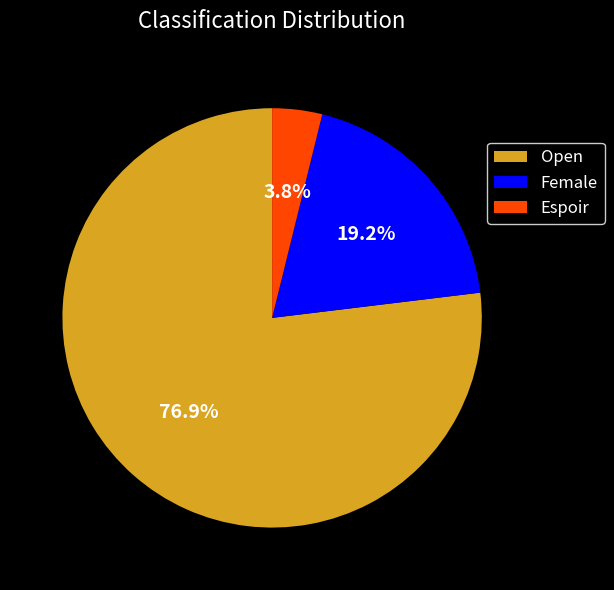

What percentage is the Female slice, to the nearest percent?

19%